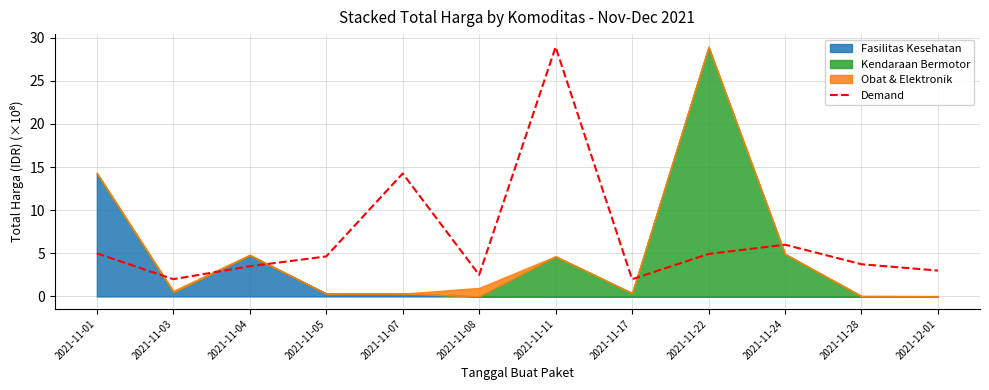

How many data points does each series have?

12